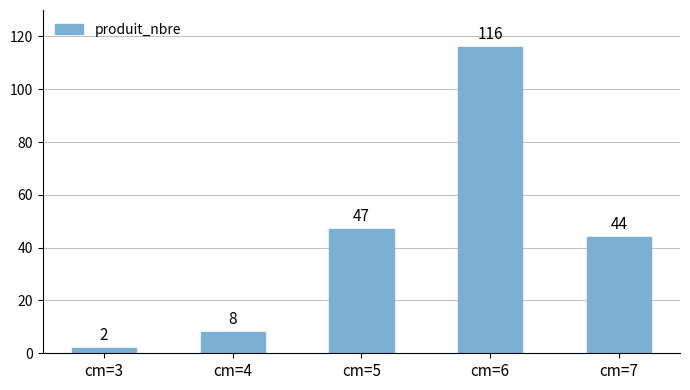

The value at cm=5 is 47. True or false?

True